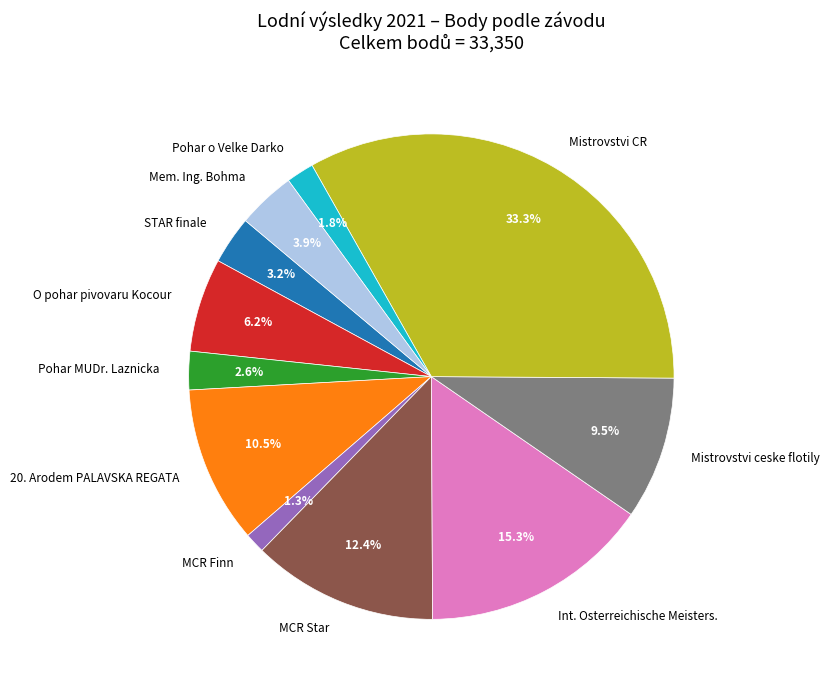

What portion of the pie excludes STAR finale?

96.8%